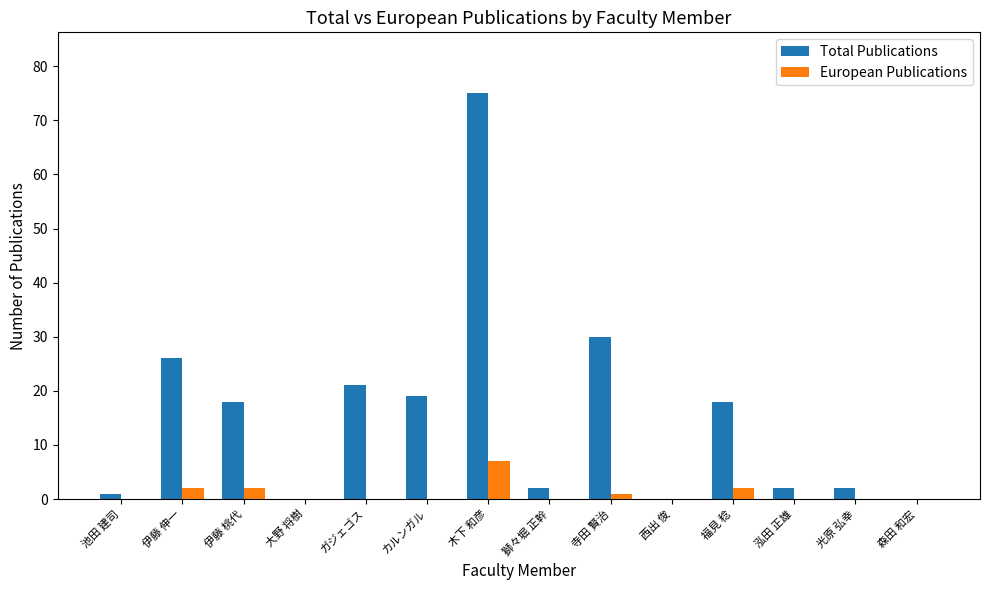

At which category is the sum across all series the highest?

木下 和彦